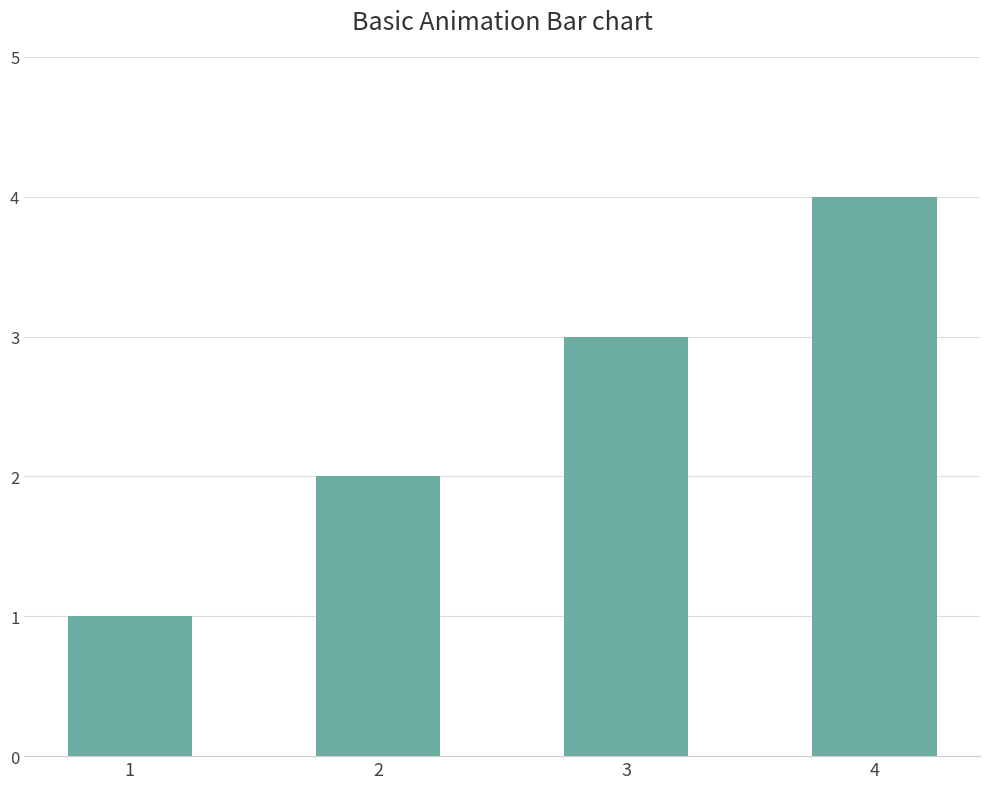

True or false: the data shows 1 at 1.

True